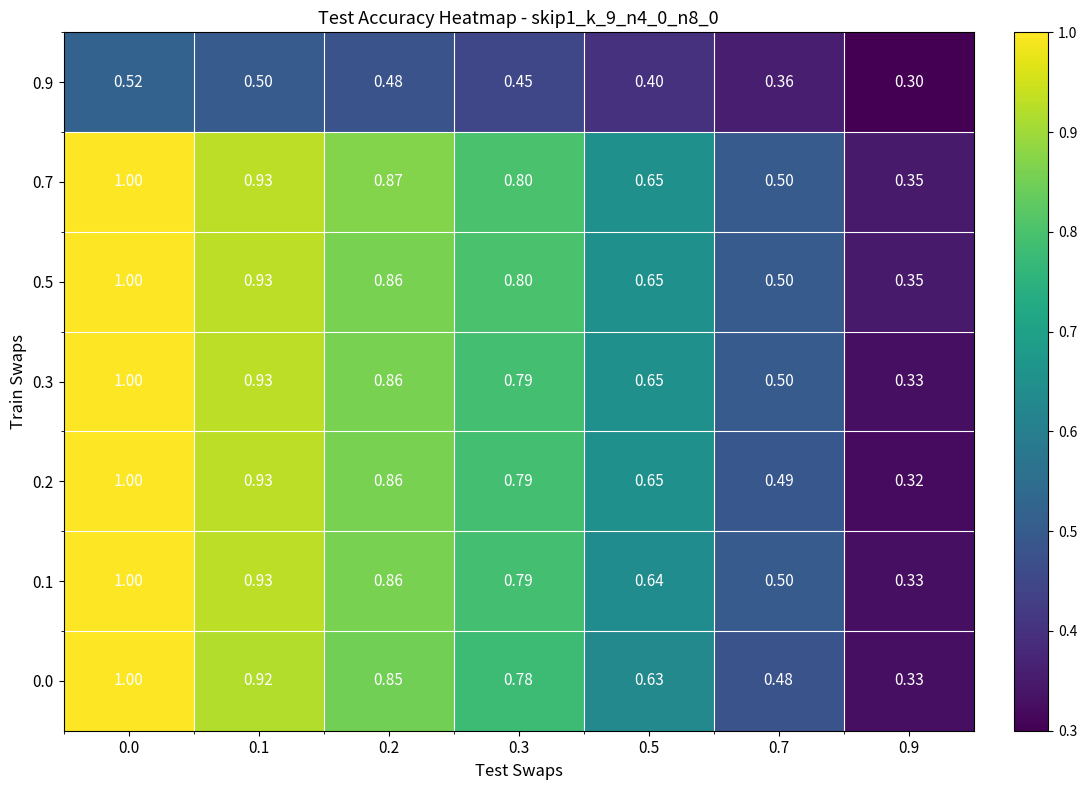

Is the value of 0.1 at 0.7 greater than the value of 0.3 at 0.1?

No